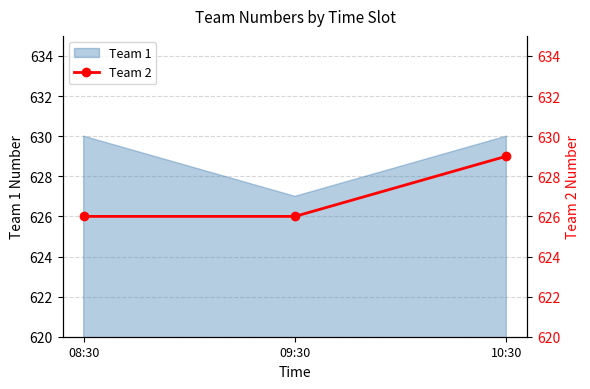

Where is Team 1 nearest to the value 628?

09:30